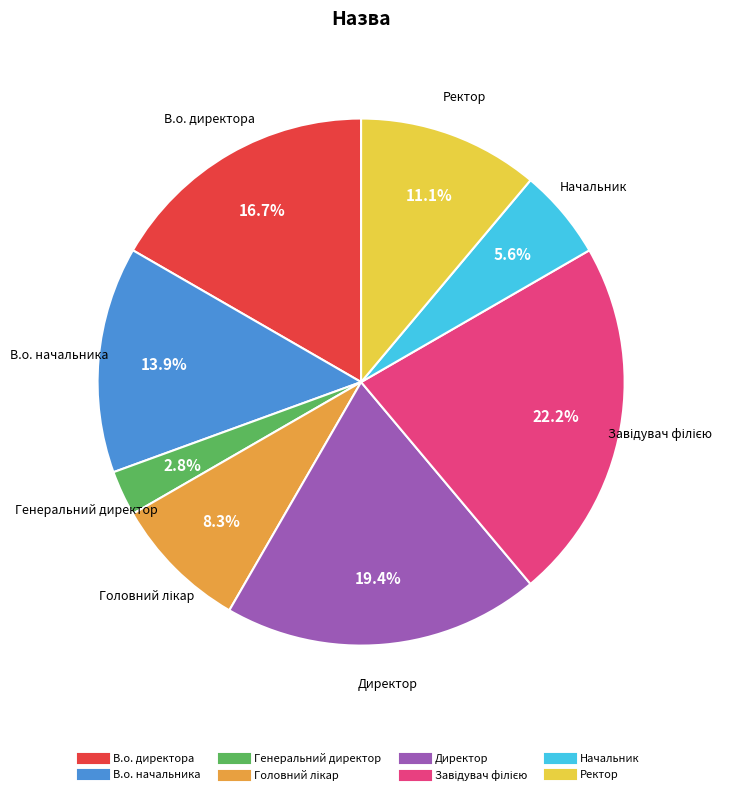

Which has a higher value, В.о. начальника or Директор?

Директор